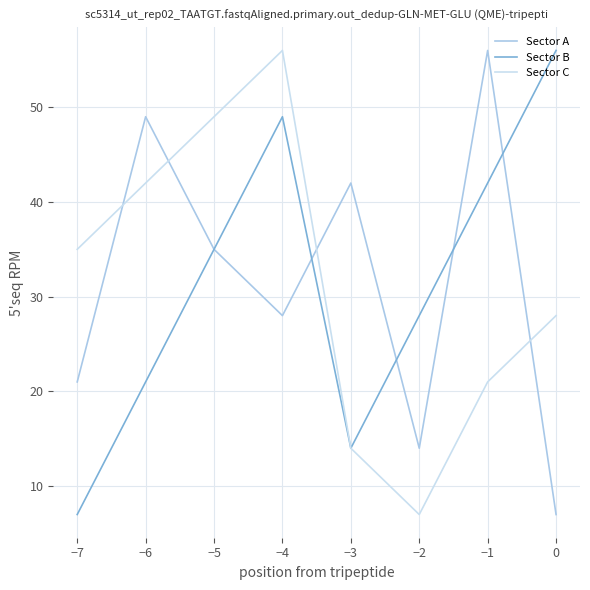

What is the difference between the Sector B values at −5 and −1?

7